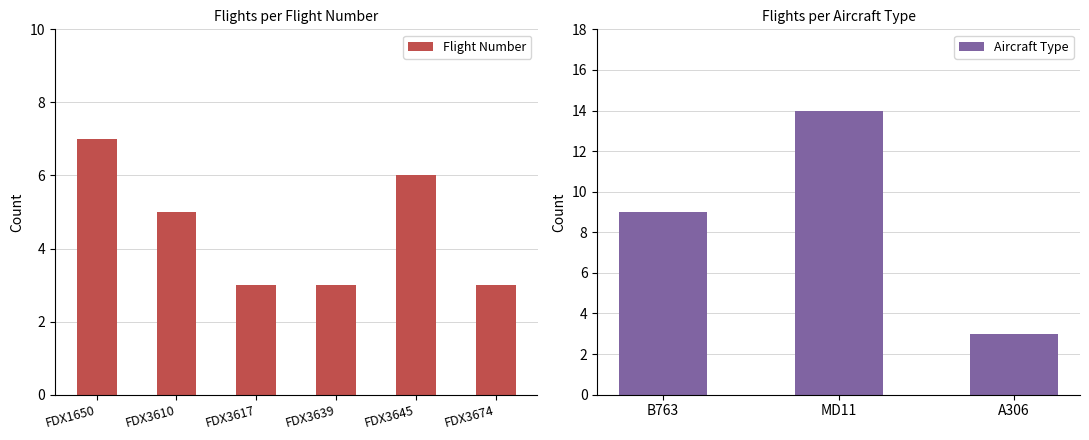

At which category does the chart reach its peak across all series?

FDX1650